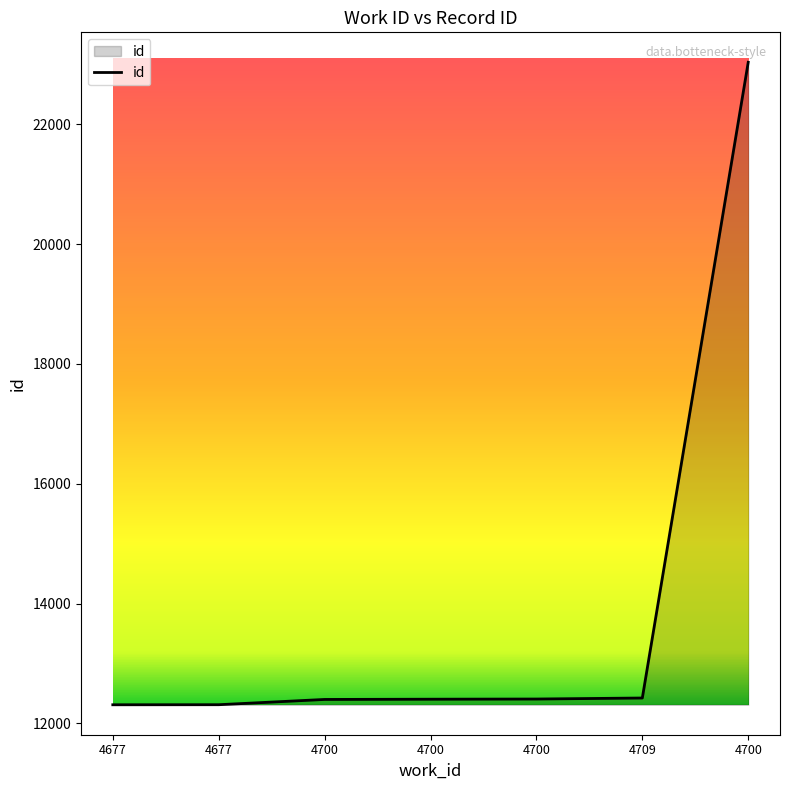

Reading left to right, extract all data points from this chart.

4677=12309	4677=12310	4700=12398	4700=12402	4700=12405	4709=12422	4700=23037